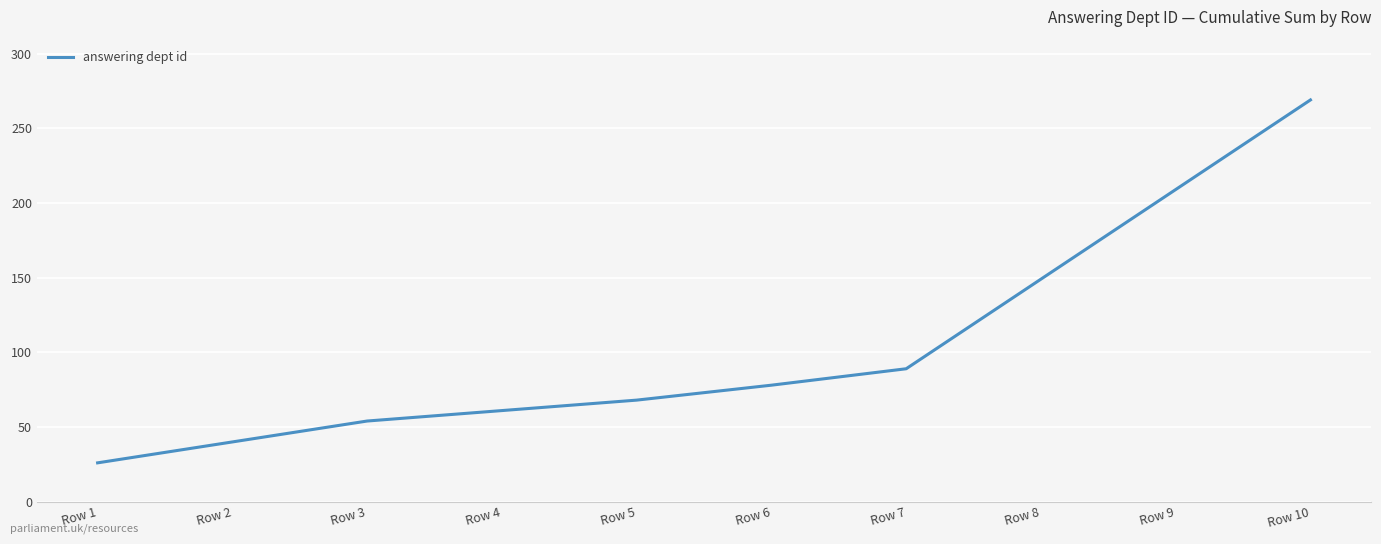

Rank the categories by value from highest to lowest.

Row 10, Row 9, Row 8, Row 7, Row 6, Row 5, Row 4, Row 3, Row 2, Row 1